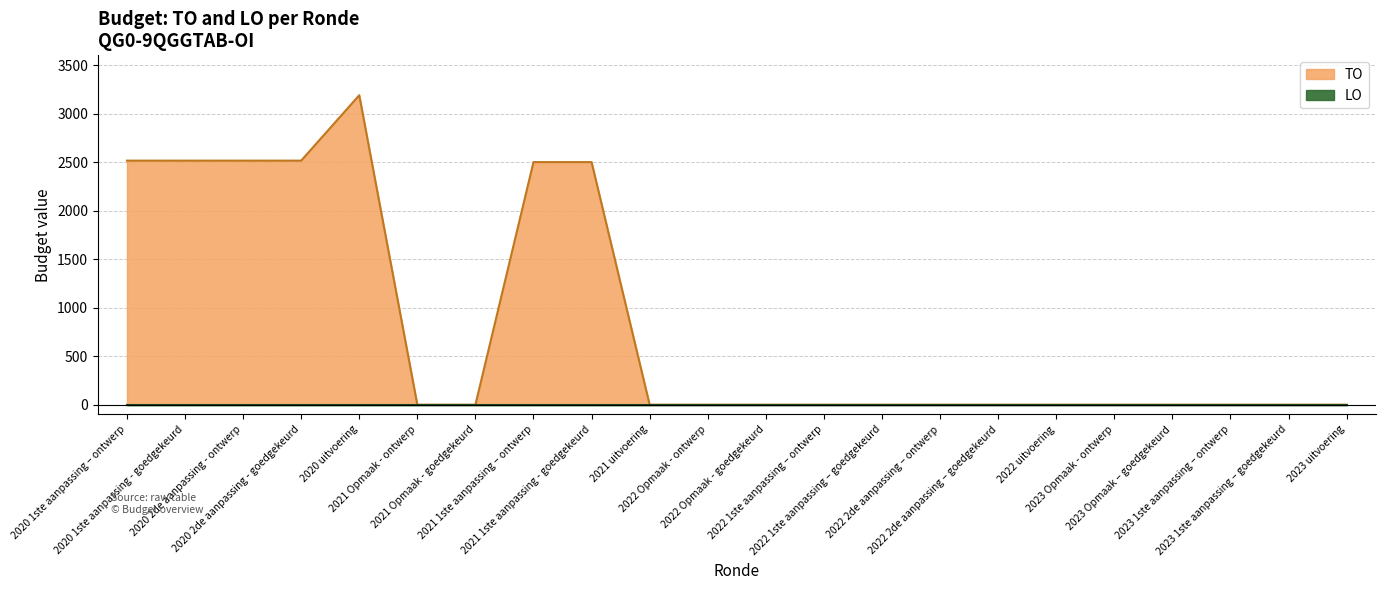

Reading left to right, list all the values displayed in this chart.

2020 1ste aanpassing – ontwerp=2515	2020 1ste aanpassing - goedgekeurd=2515	2020 2de aanpassing - ontwerp=2515	2020 2de aanpassing - goedgekeurd=2515	2020 uitvoering=3189	2021 Opmaak - ontwerp=0	2021 Opmaak - goedgekeurd=0	2021 1ste aanpassing – ontwerp=2500	2021 1ste aanpassing - goedgekeurd=2500	2021 uitvoering=0	2022 Opmaak - ontwerp=0	2022 Opmaak - goedgekeurd=0	2022 1ste aanpassing – ontwerp=0	2022 1ste aanpassing – goedgekeurd=0	2022 2de aanpassing – ontwerp=0	2022 2de aanpassing – goedgekeurd=0	2022 uitvoering=0	2023 Opmaak - ontwerp=0	2023 Opmaak – goedgekeurd=0	2023 1ste aanpassing – ontwerp=0	2023 1ste aanpassing – goedgekeurd=0	2023 uitvoering=0